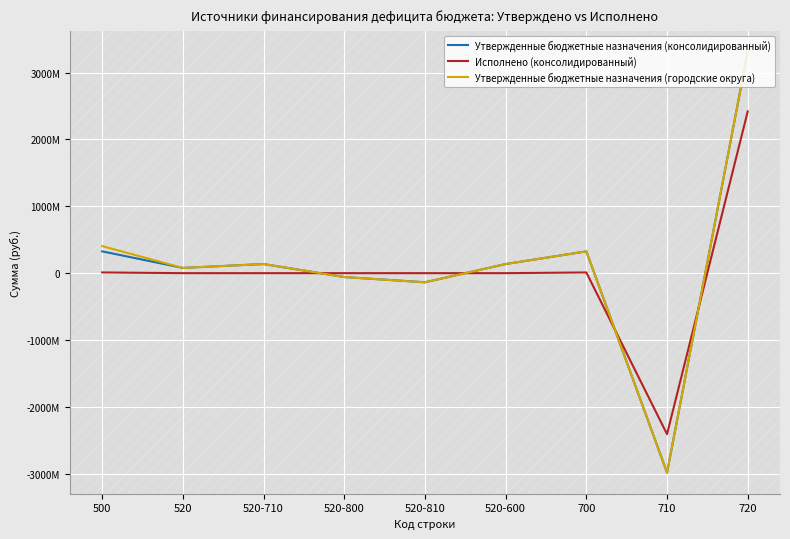

What is the sum of the Исполнено (консолидированный) values at 710 and 520-810?

-2407377645.2